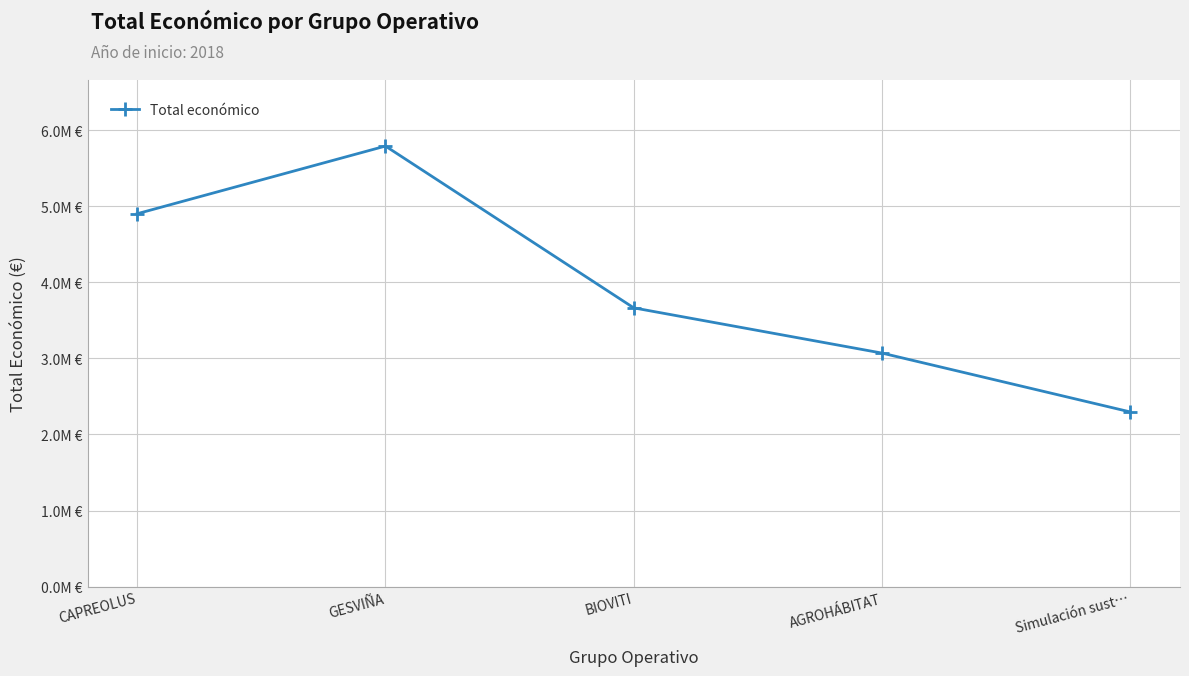

Rank the categories by value from lowest to highest.

Simulación sust…, AGROHÁBITAT, BIOVITI, CAPREOLUS, GESVIÑA